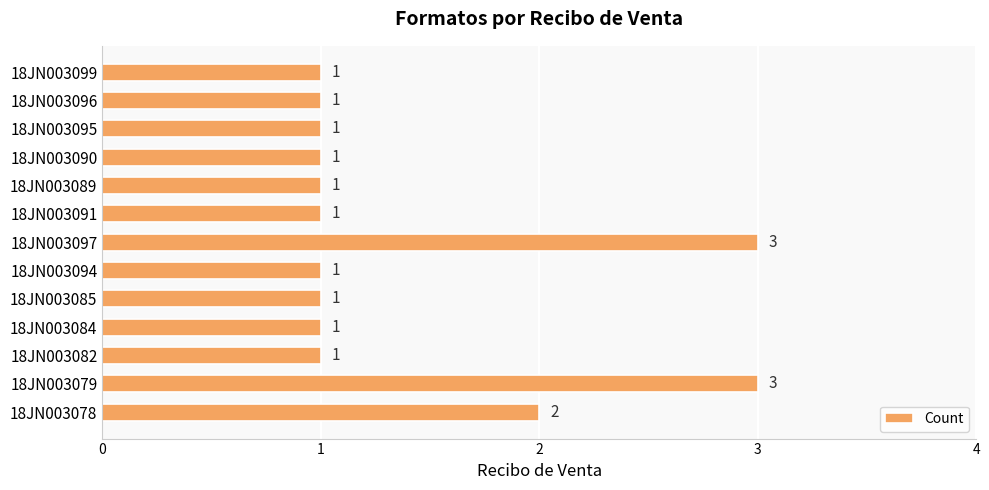

The value at 18JN003085 is 1. True or false?

True